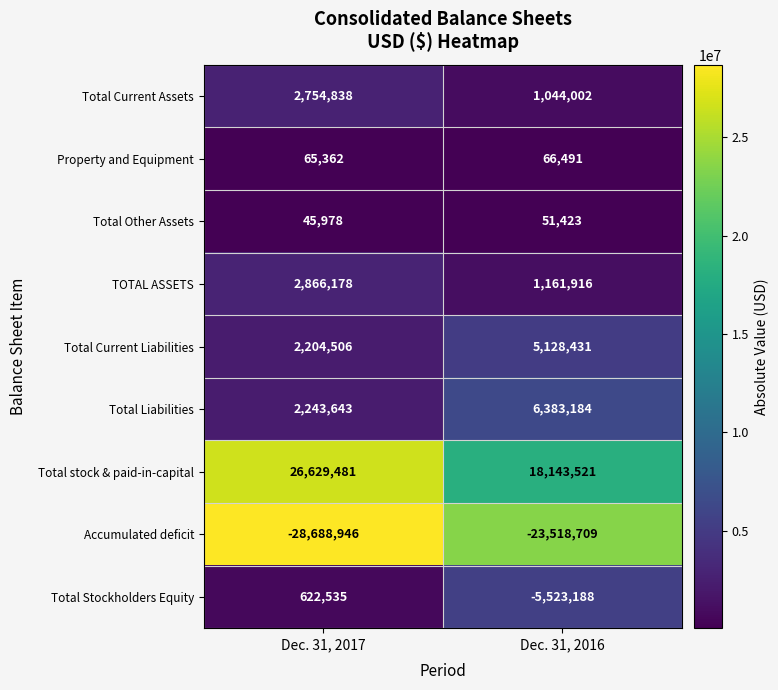

Which series changed the most between Dec. 31, 2017 and Dec. 31, 2016?

Total stock & paid-in-capital